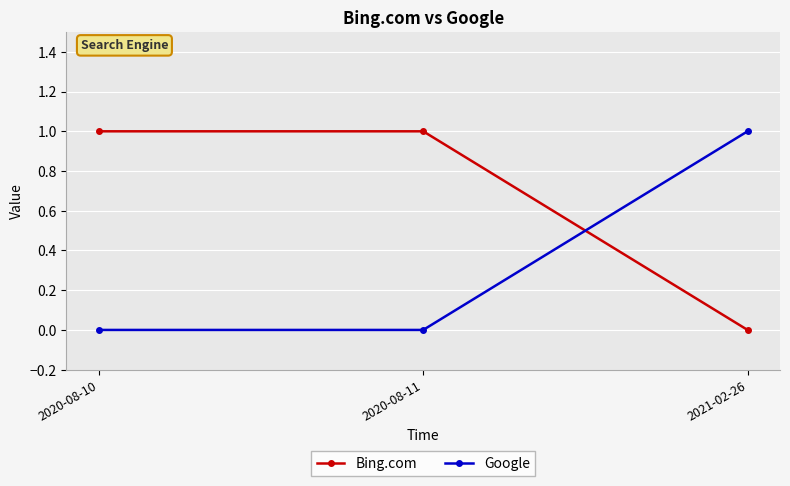

Which series has the largest total across all categories?

Bing.com